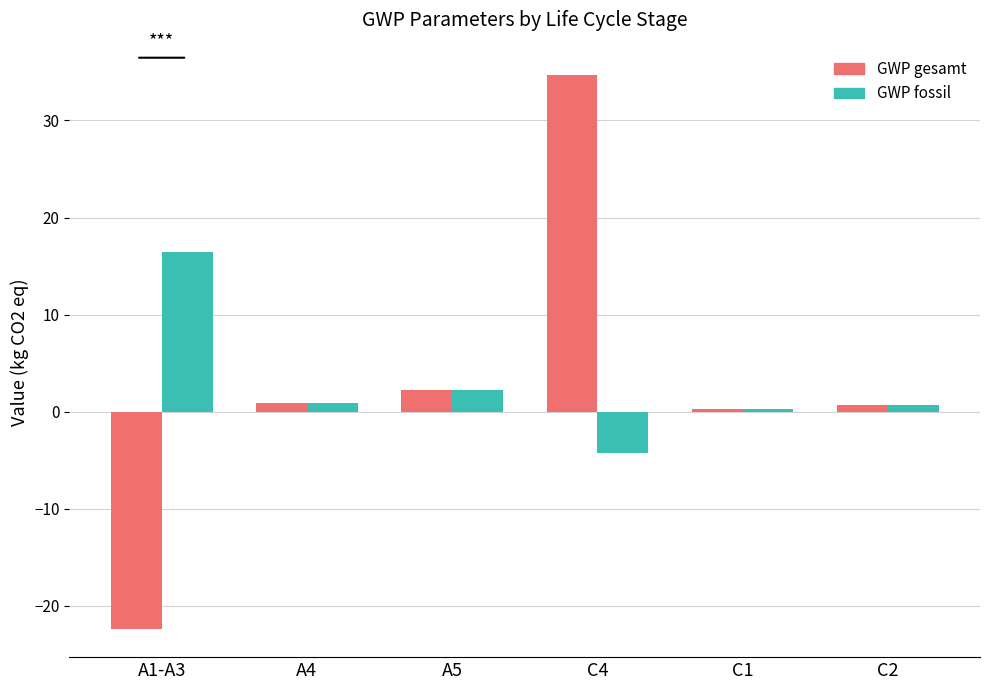

What is the approximate value of GWP gesamt at C2?

0.7